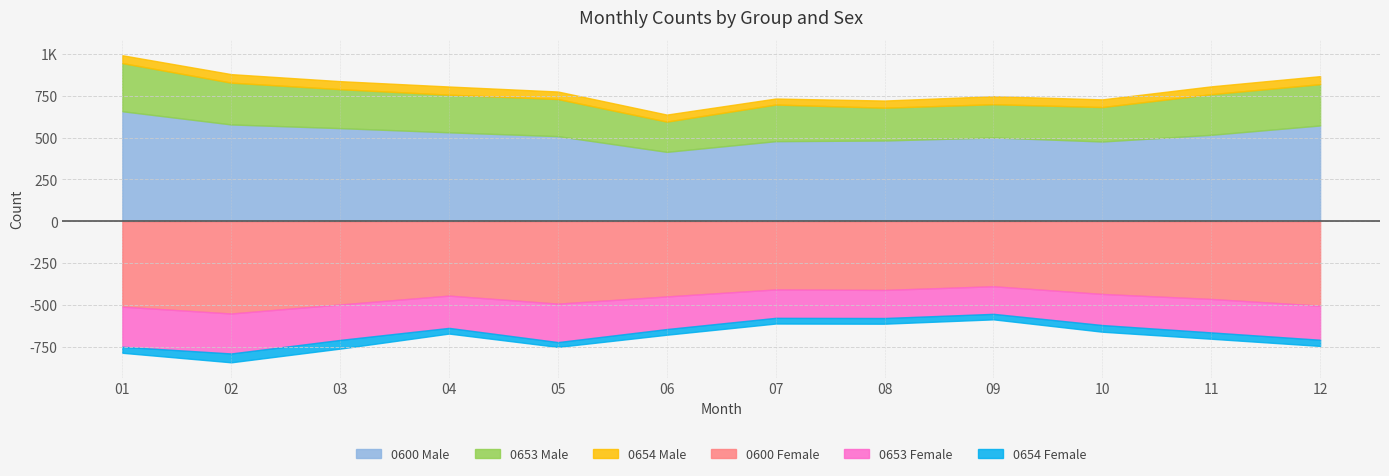

At which category is the sum across all series the highest?

01